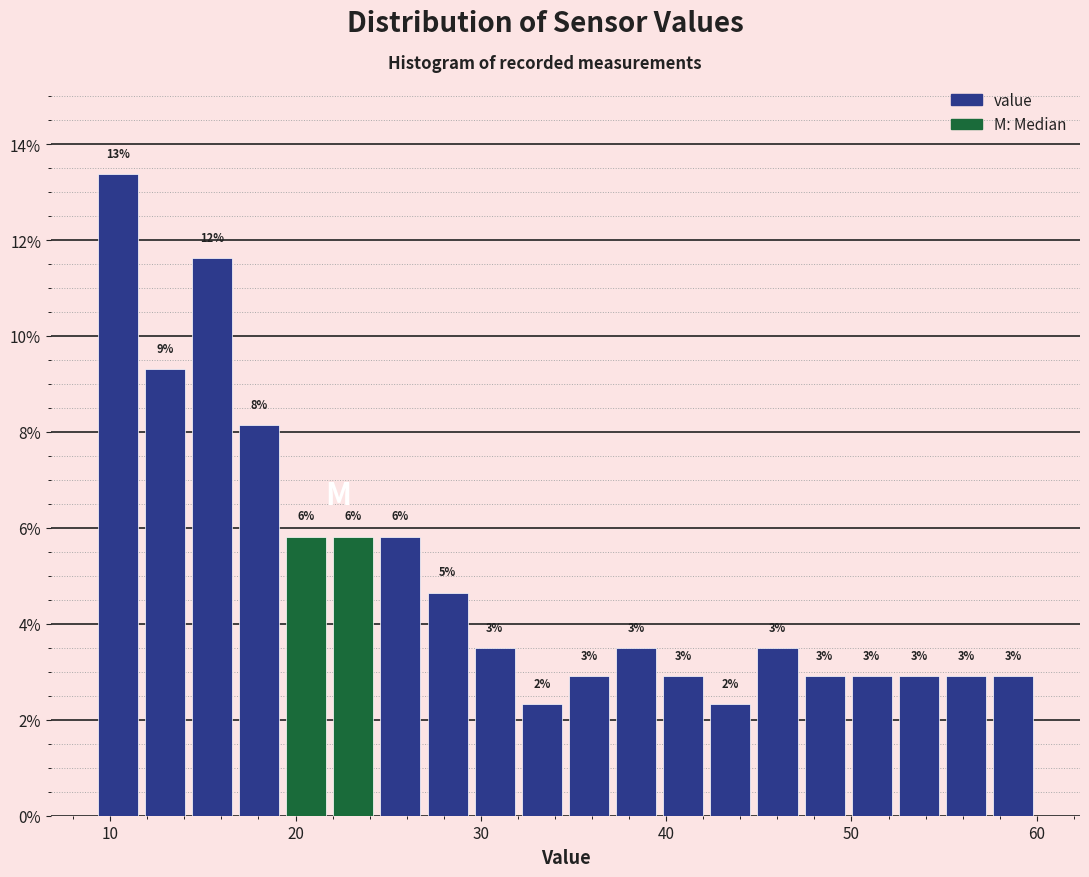

Around what value on the x-axis is the tallest bar? Give the approximate position of its centre, as read against the axis.

10